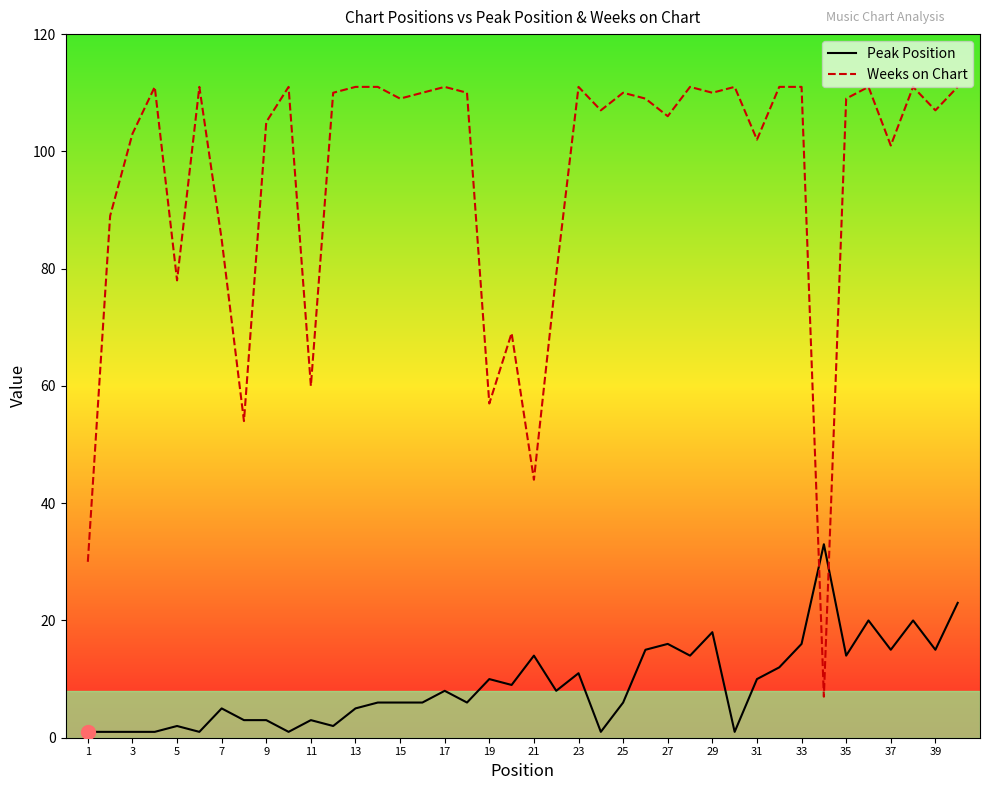

Which series has the widest spread of values?

Weeks on Chart